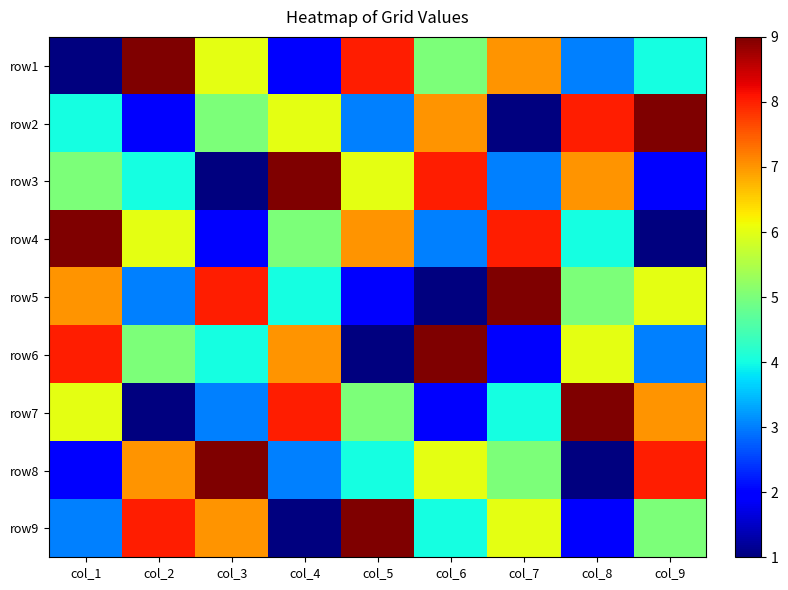

What is the total value across all series at col_2?

45